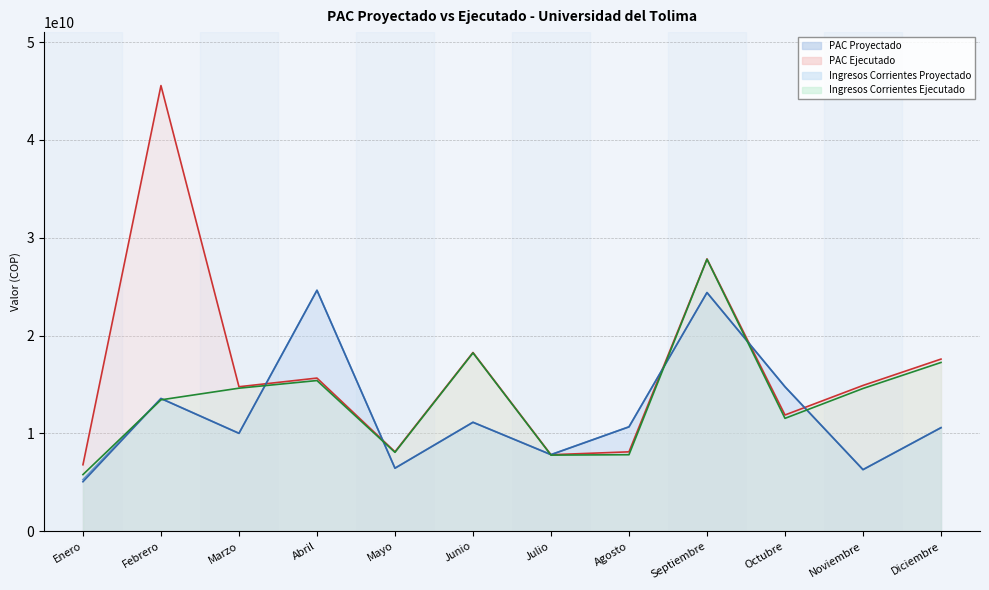

What is the difference between the maximum and second lowest values in the PAC Ejecutado series?

37746917378.1